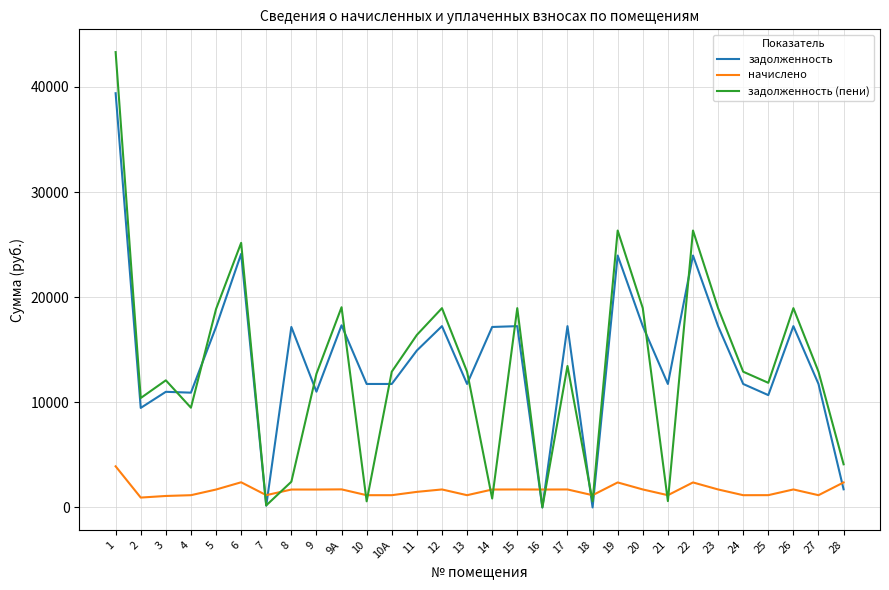

What is the greatest value displayed?

43317.5